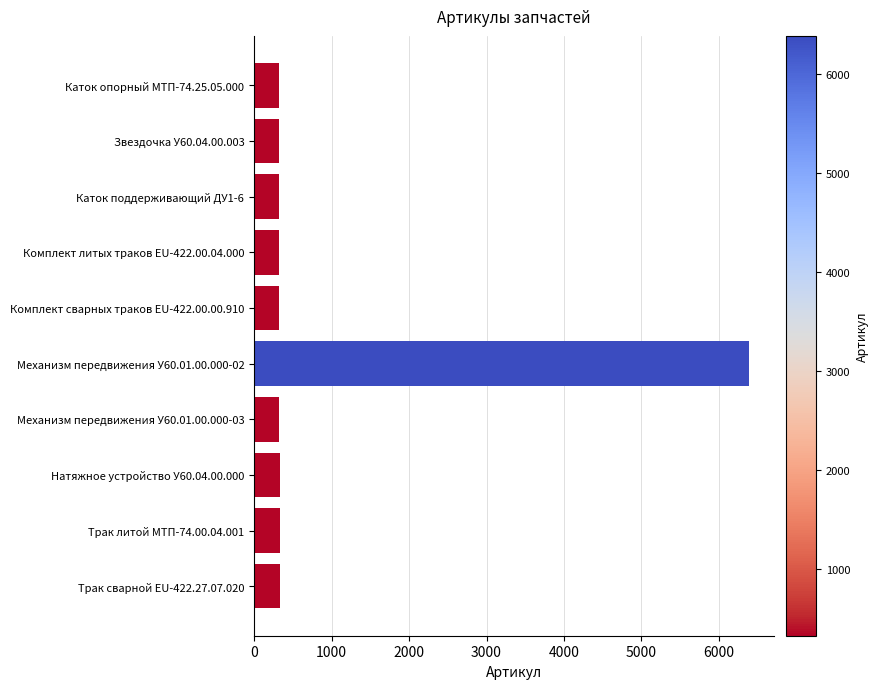

What is the sum of all values?

9320